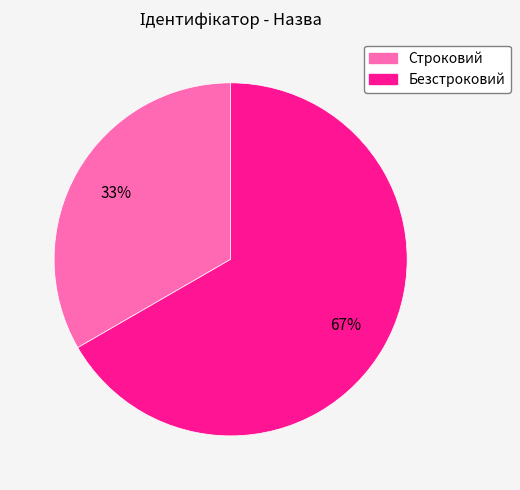

Which slice is the smallest?

Строковий